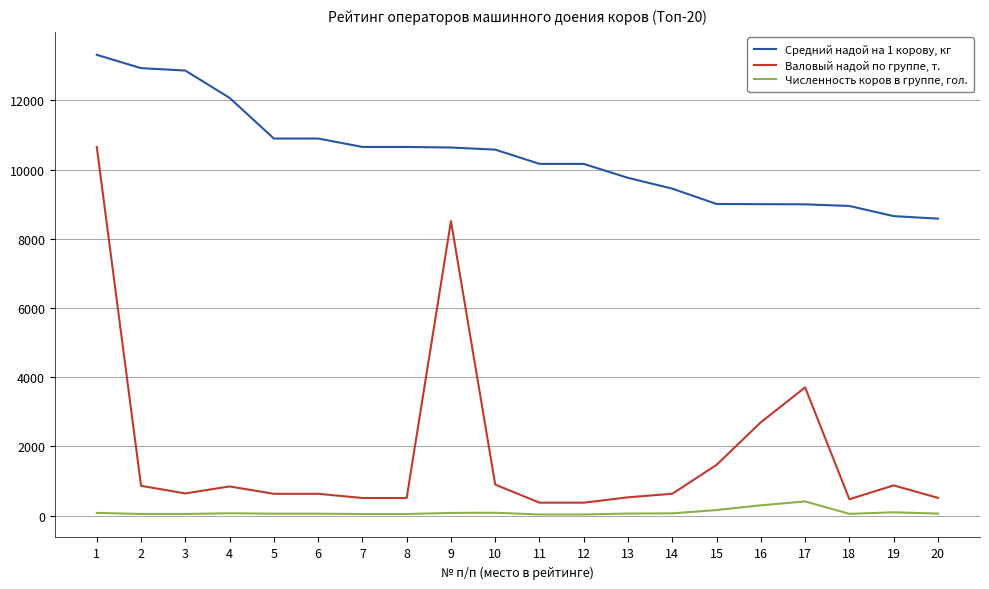

Is the value of Численность коров в группе, гол. at 8 greater than the value of Валовый надой по группе, т. at 3?

No